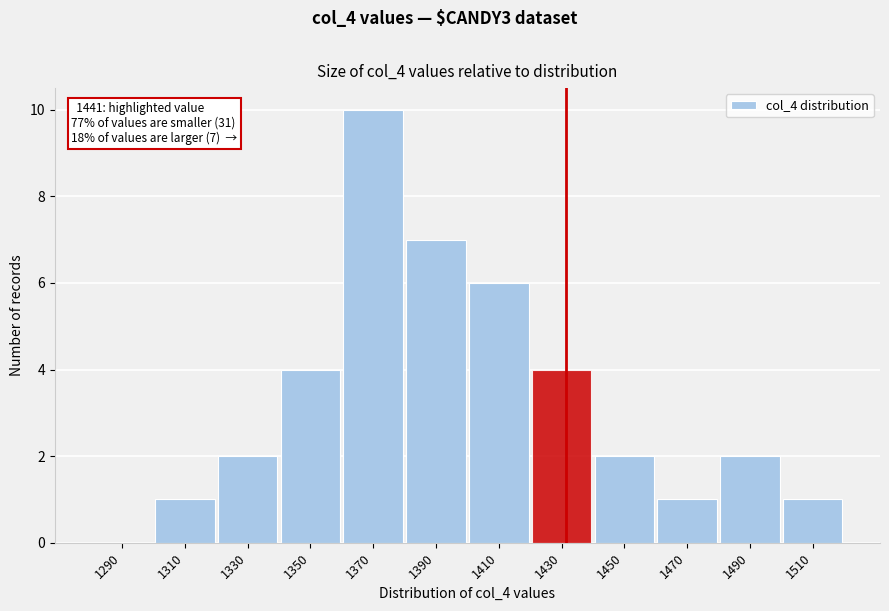

Reading left to right, list all the values displayed in this chart.

1290=0	1310=1	1330=2	1350=4	1370=10	1390=7	1410=6	1430=4	1450=2	1470=1	1490=2	1510=1